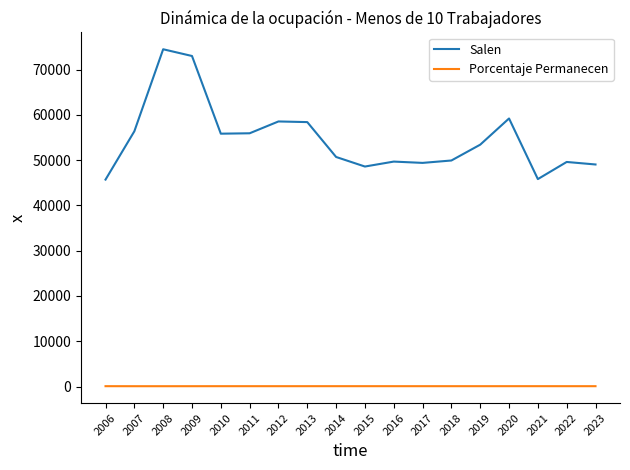

Is the value of Salen at 2017 greater than the value of Porcentaje Permanecen at 2015?

Yes